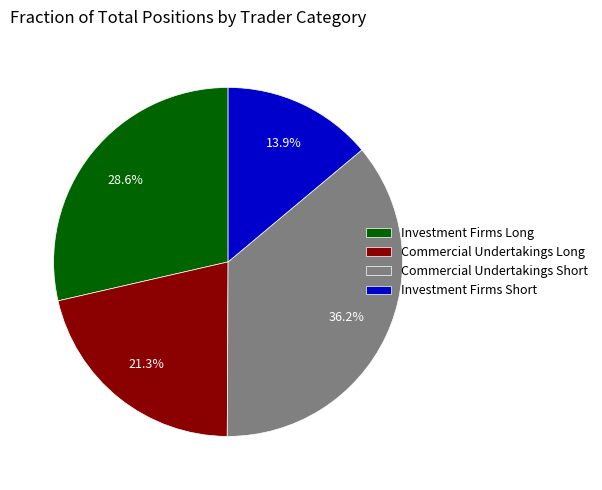

How many slices are in this pie chart?

4